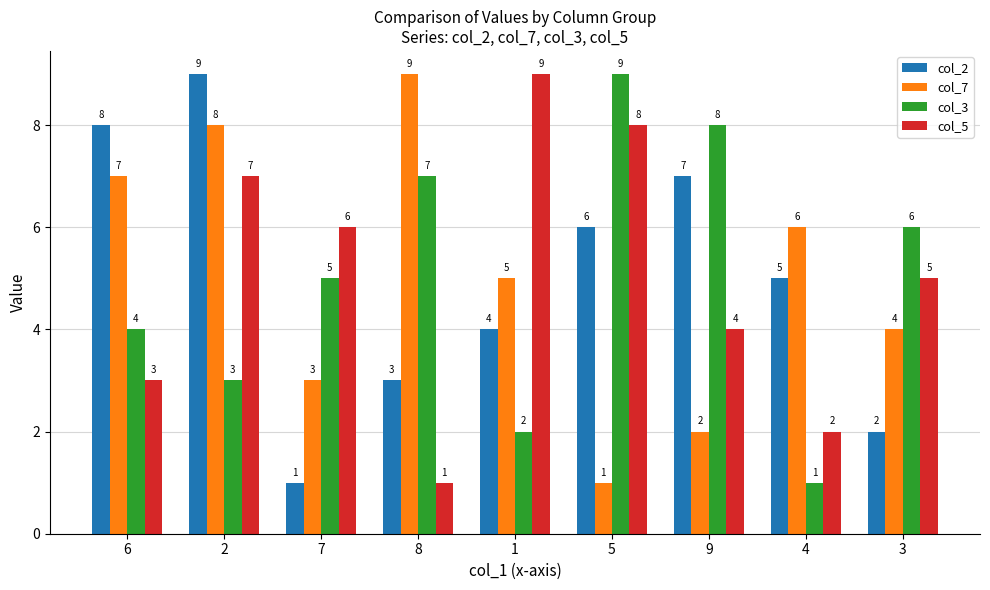

Reading right to left, transcribe all the data shown in this chart.

col_2: 2	5	7	6	4	3	1	9	8
col_7: 4	6	2	1	5	9	3	8	7
col_3: 6	1	8	9	2	7	5	3	4
col_5: 5	2	4	8	9	1	6	7	3